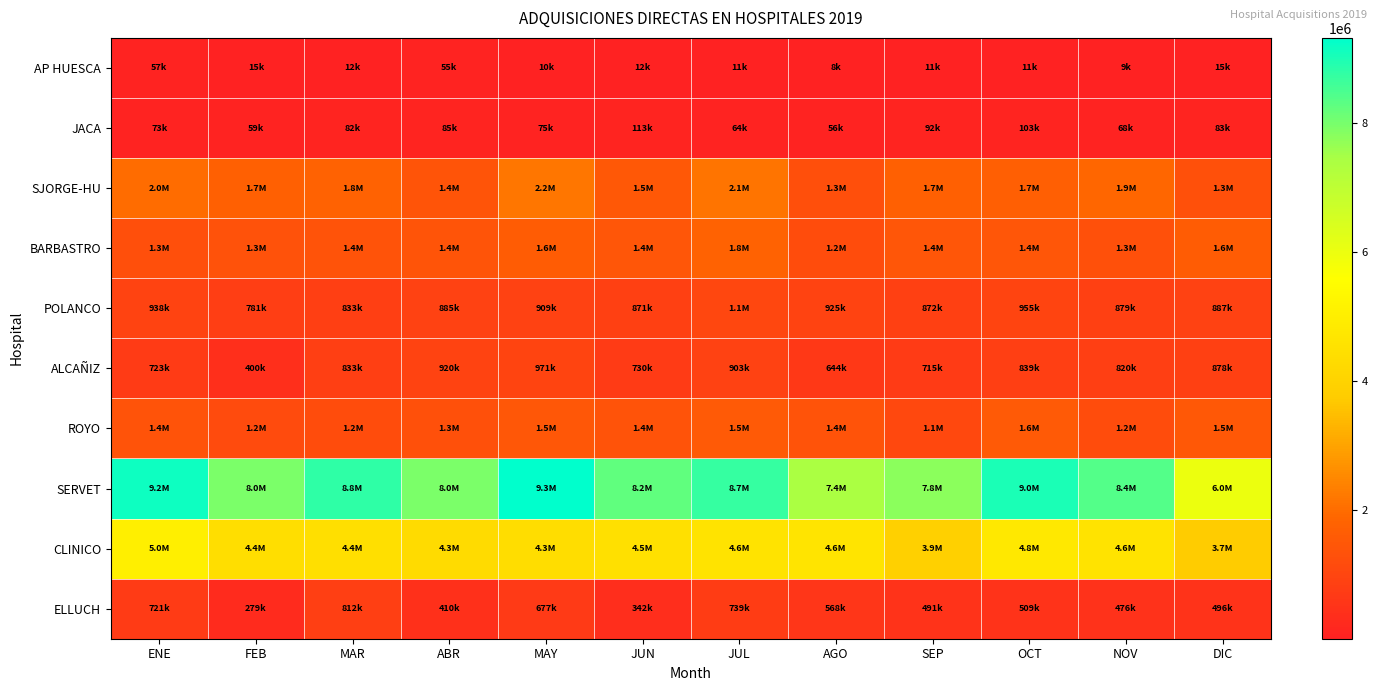

How many distinct data groups are displayed?

10